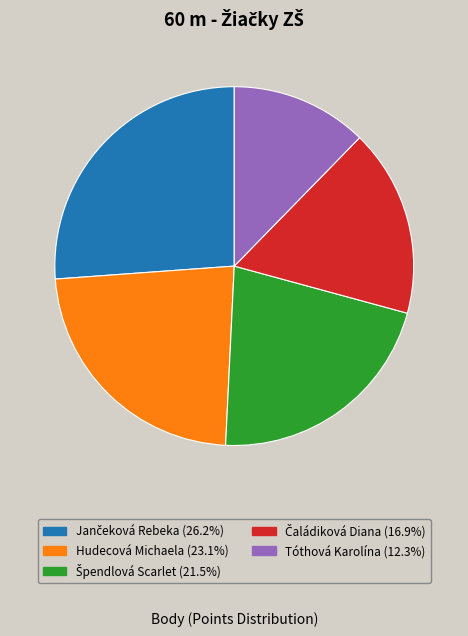

Does Tóthová Karolína represent more than half of the total?

No